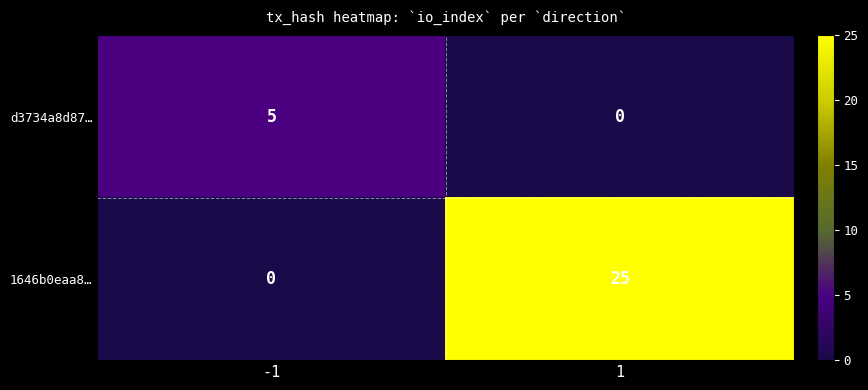

What is the sum of all 1646b0eaa8… values?

25